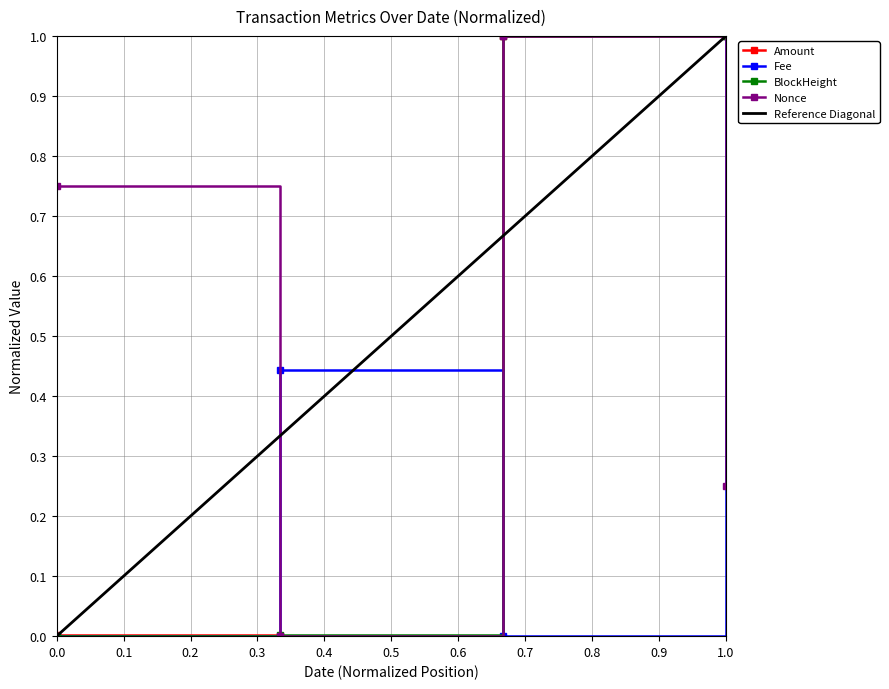

What is the maximum value shown in the chart?

1.0